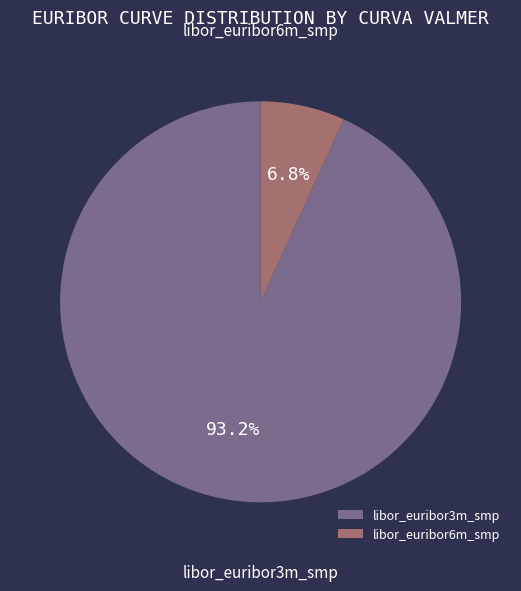

Do libor_euribor3m_smp and libor_euribor6m_smp together represent more than half of the pie?

Yes